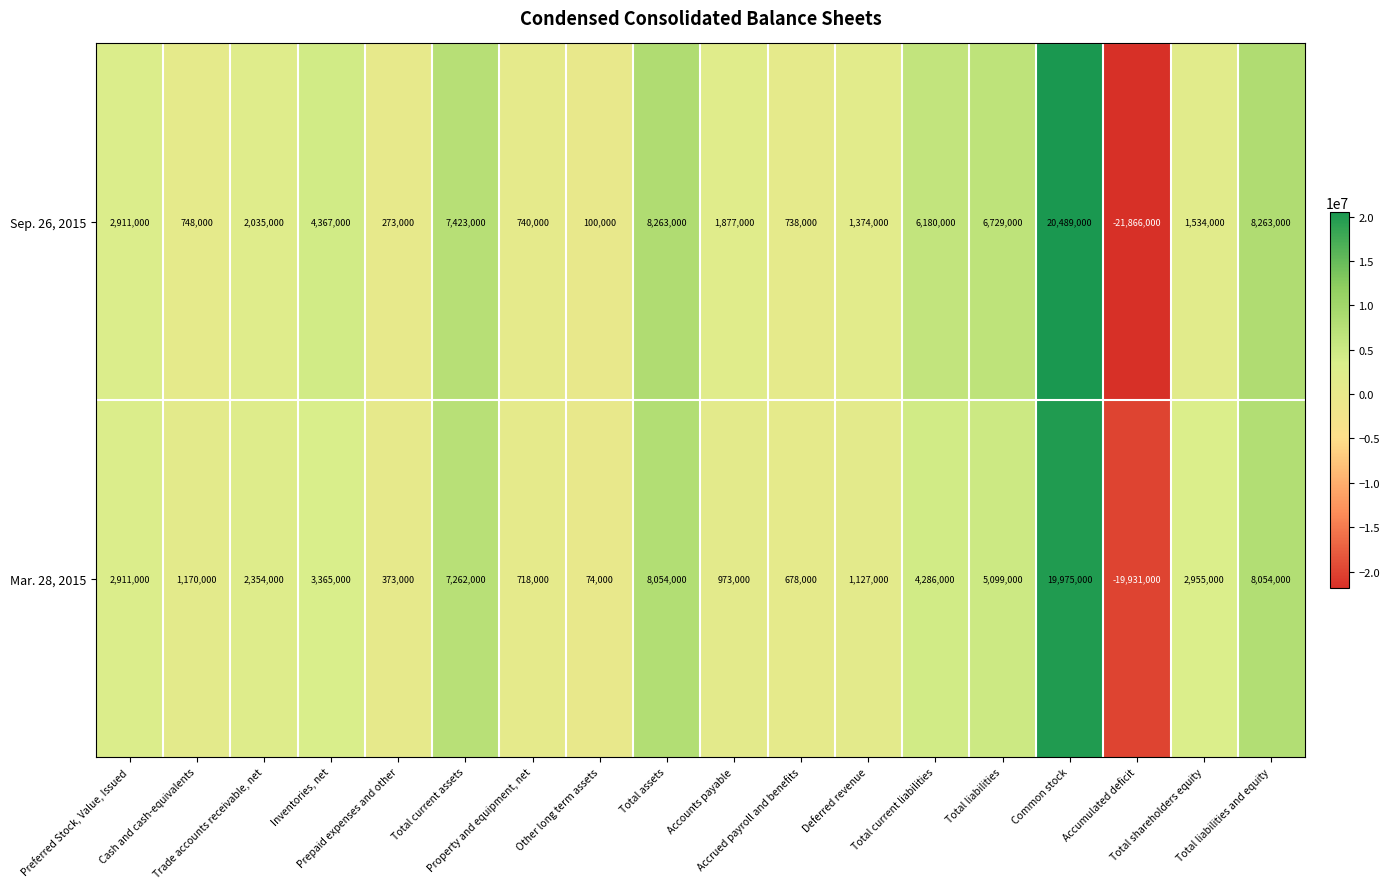

Which series has the largest total across all categories?

Sep. 26, 2015